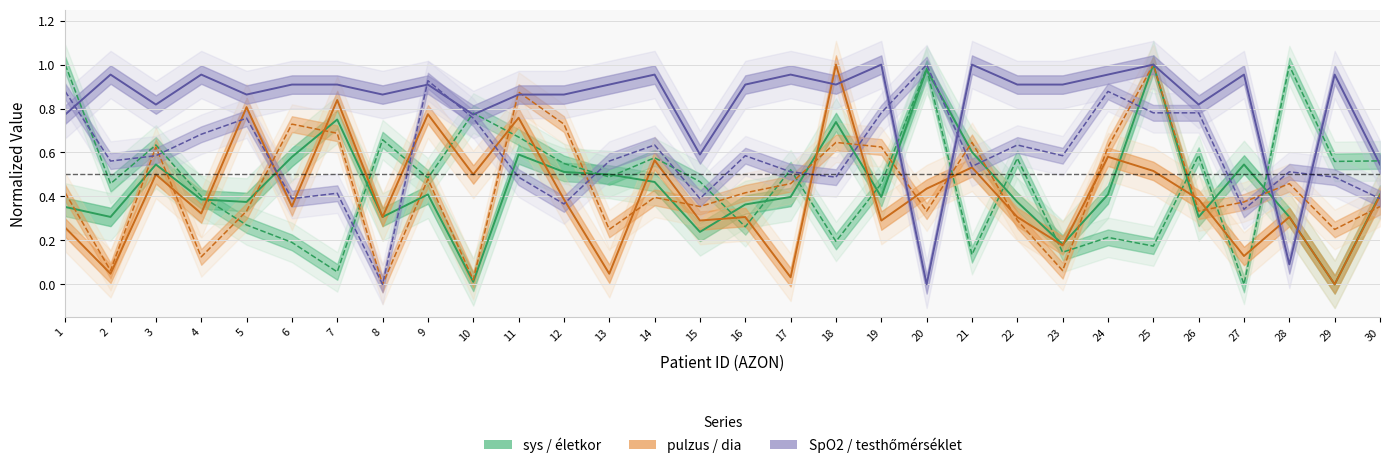

What is the greatest value displayed?

1.0